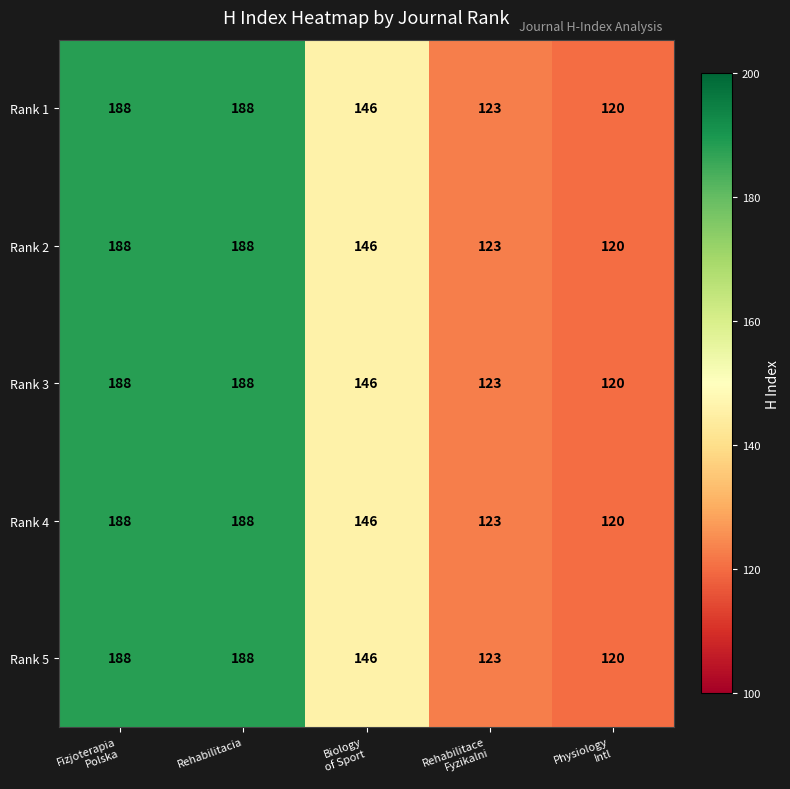

Reading right to left, what are all the values shown in this chart?

Rank 1: 120	123	146	188	188
Rank 2: 120	123	146	188	188
Rank 3: 120	123	146	188	188
Rank 4: 120	123	146	188	188
Rank 5: 120	123	146	188	188